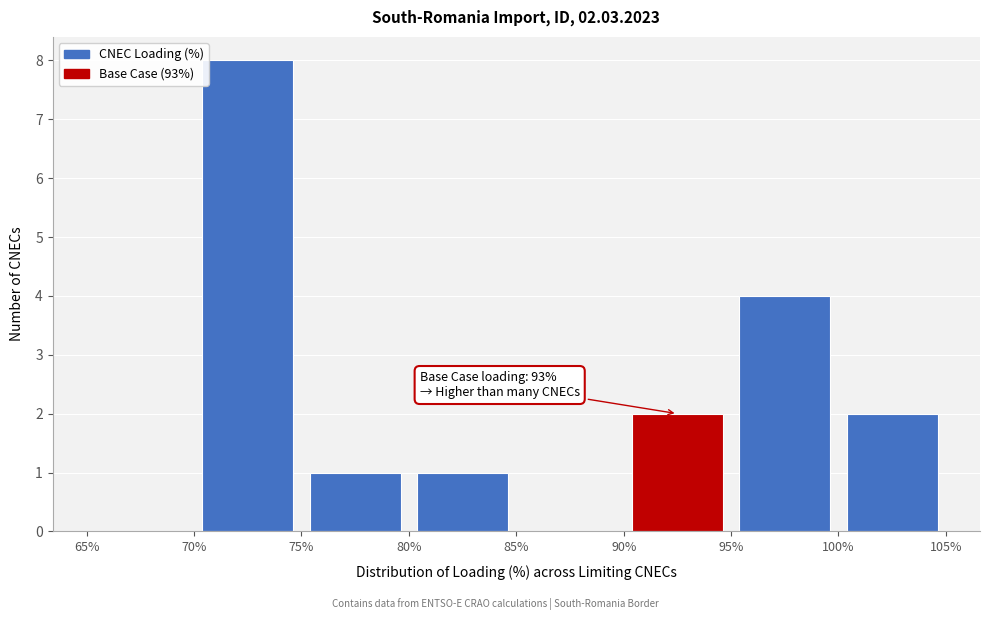

Over which range of the x-axis is the bar tallest?

70% to 75%